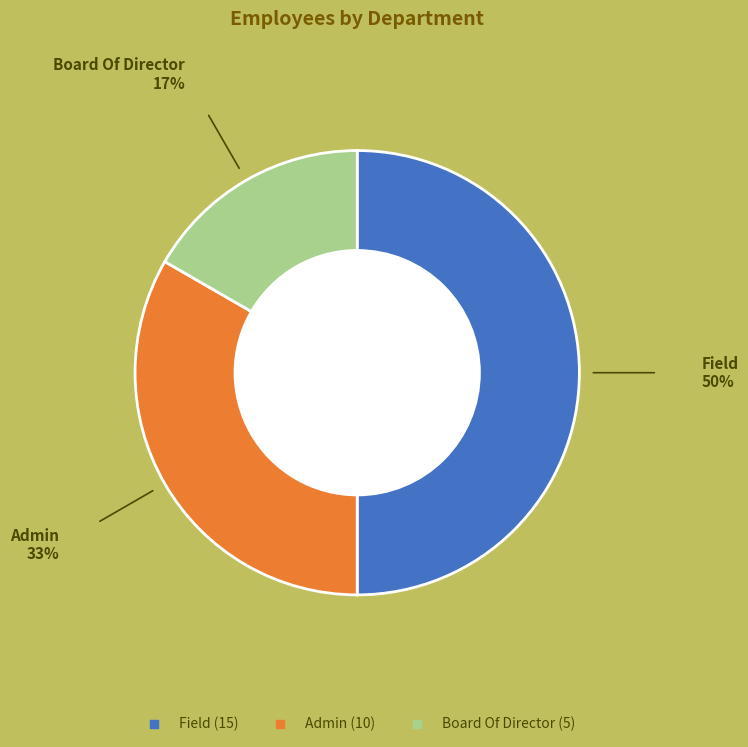

Rank the categories by value from lowest to highest.

Board Of Director, Admin, Field